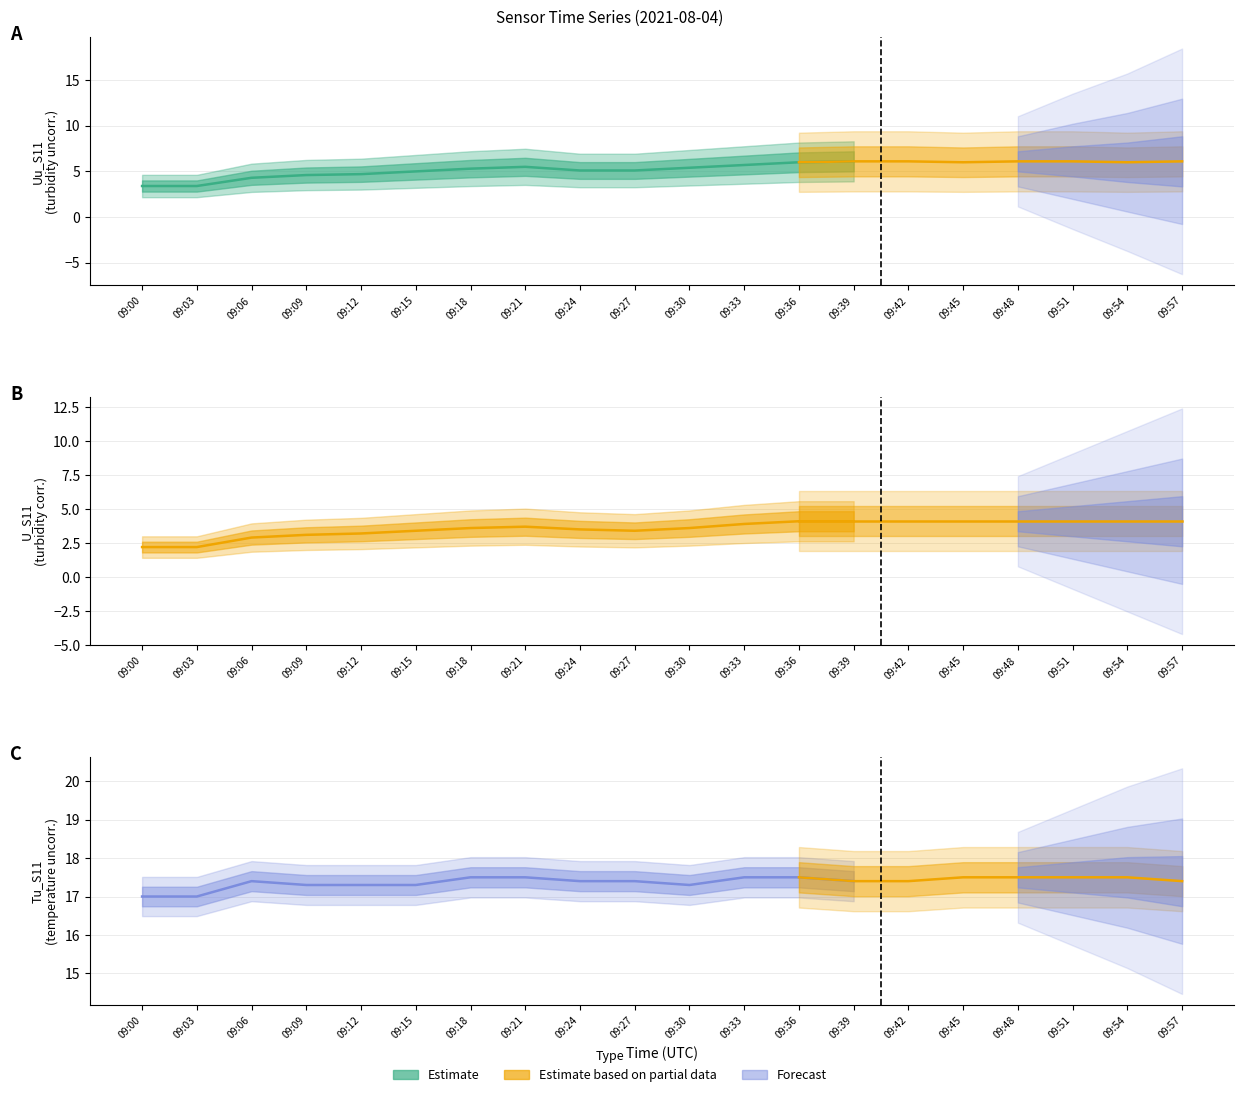

At which category is the sum across all series the highest?

09:48